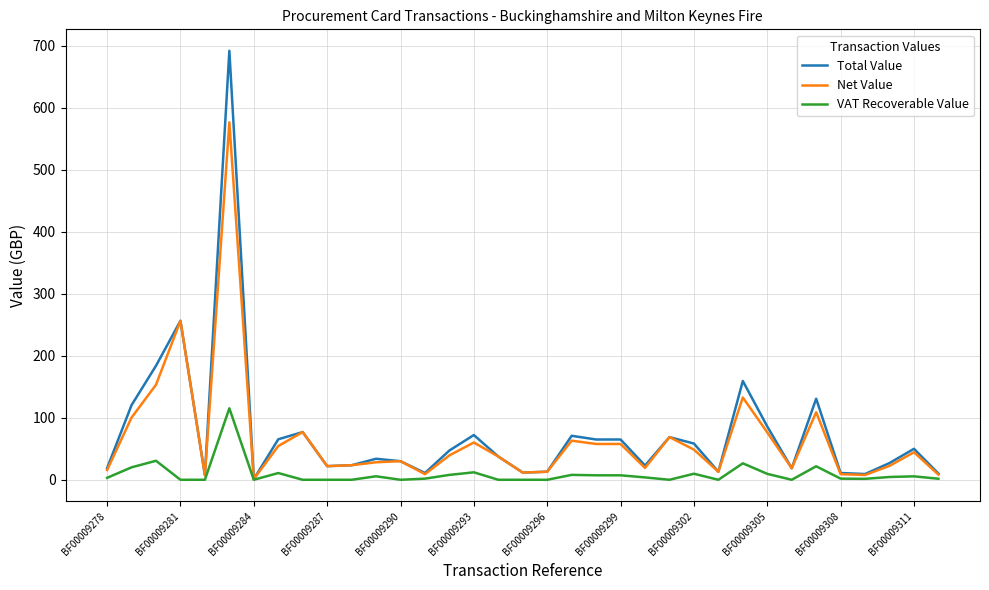

List the series in order of their peak value, lowest first.

VAT Recoverable Value, Net Value, Total Value